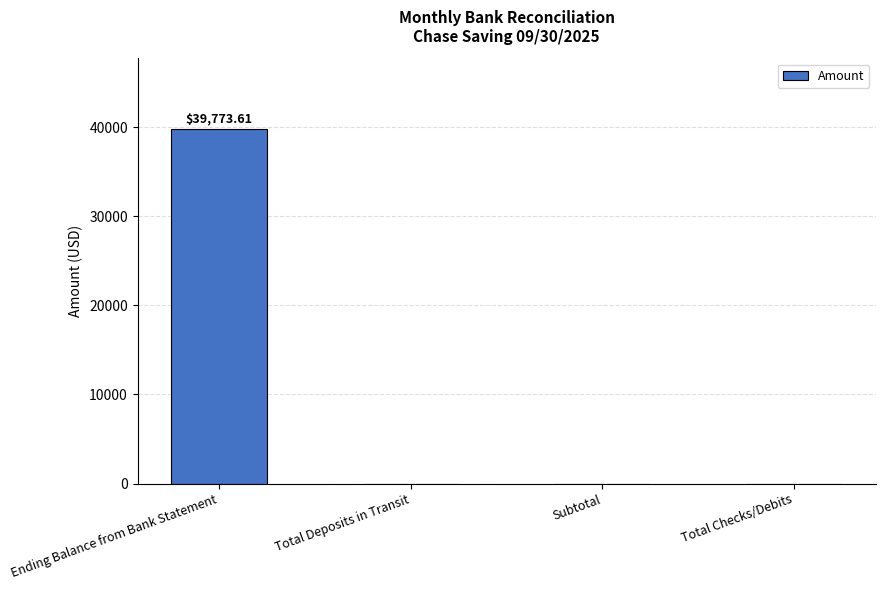

Reading right to left, list all the values displayed in this chart.

Total Checks/Debits=0.0	Subtotal=0.0	Total Deposits in Transit=0.0	Ending Balance from Bank Statement=39773.6